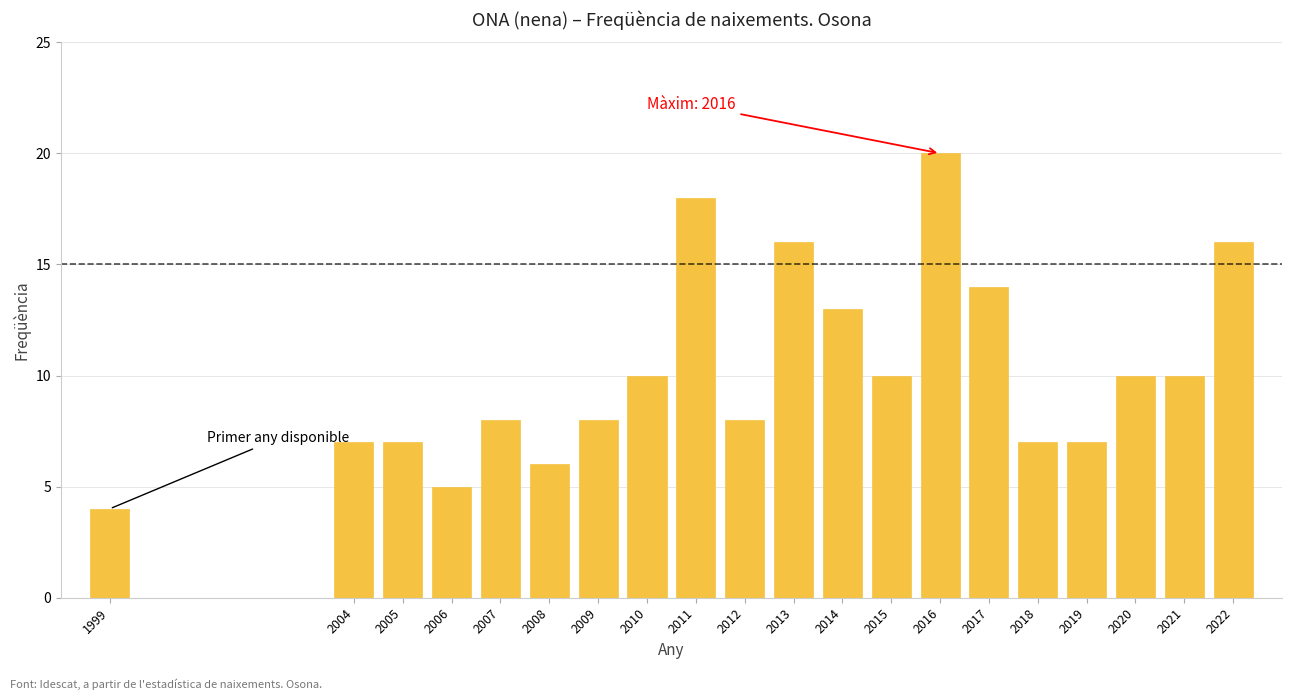

Reading left to right, transcribe all the data shown in this chart.

4	7	7	5	8	6	8	10	18	8	16	13	10	20	14	7	7	10	10	16